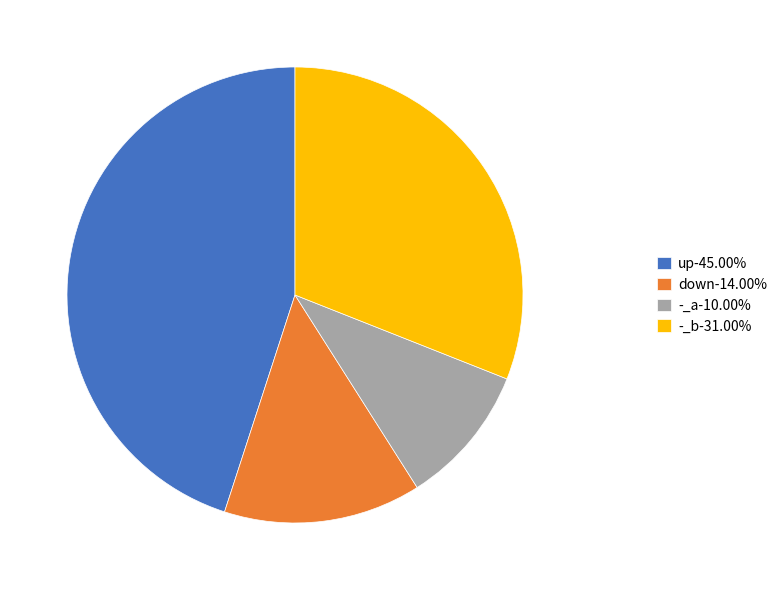

Do -_b-31.00% and down-14.00% together represent more than half of the pie?

No